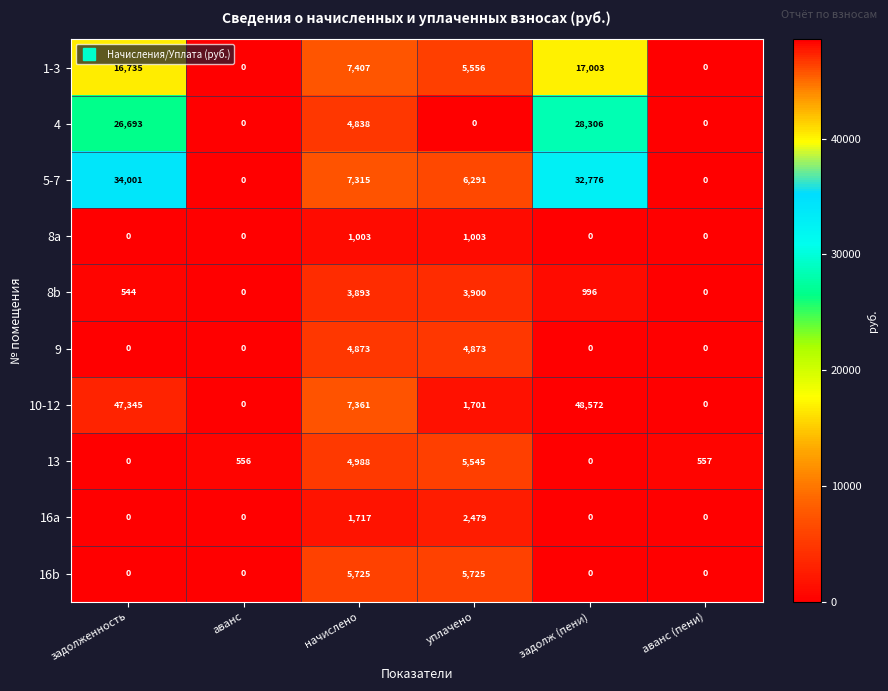

What is the spread (max minus min) of values at аванс (пени)?

557